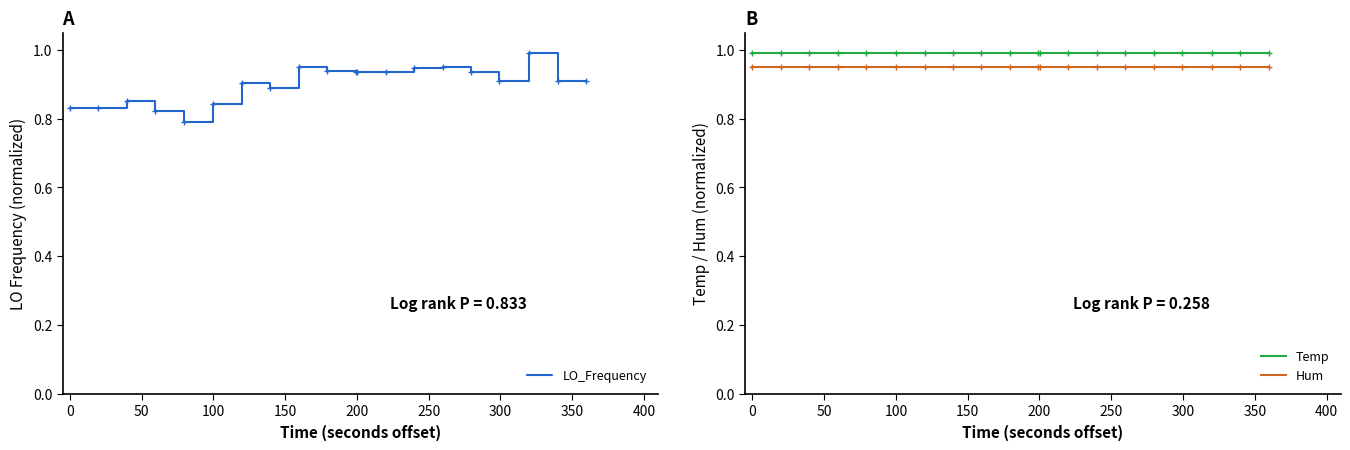

Reading left to right, transcribe all the data shown in this chart.

LO_Frequency: 0.8	0.8	0.9	0.8	0.8	0.8	0.9	0.9	1.0	0.9	0.9	0.9	0.9	0.9	1.0	0.9	0.9	1.0	0.9	0.9
Temp: 1.0	1.0	1.0	1.0	1.0	1.0	1.0	1.0	1.0	1.0	1.0	1.0	1.0	1.0	1.0	1.0	1.0	1.0	1.0	1.0
Hum: 0.9	0.9	0.9	0.9	0.9	0.9	0.9	0.9	0.9	0.9	0.9	0.9	0.9	0.9	0.9	0.9	0.9	0.9	0.9	0.9